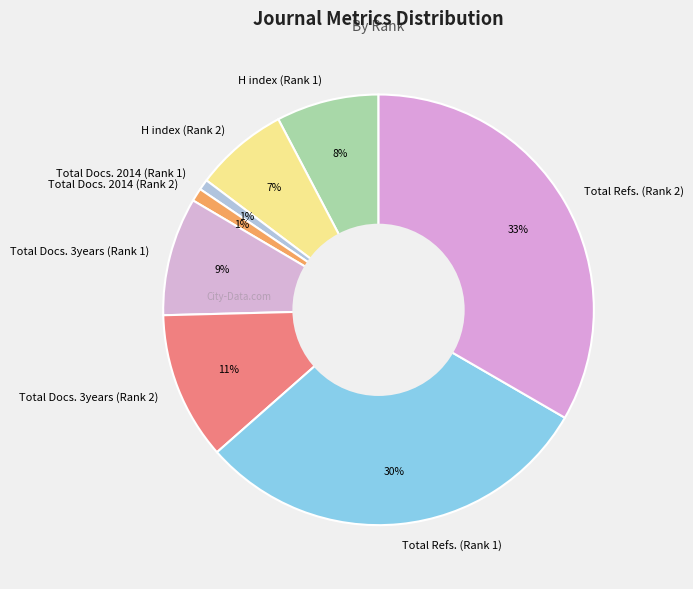

Does Total Refs. (Rank 2) represent more than half of the total?

No